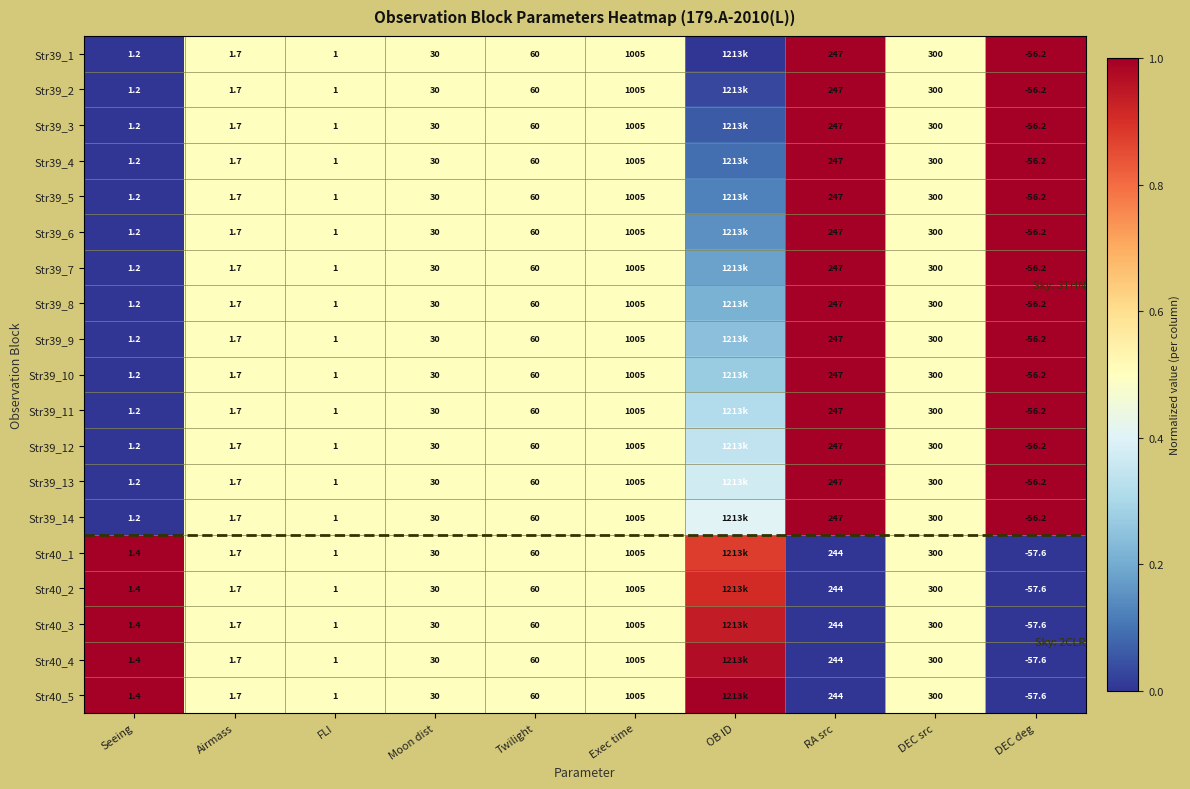

What is the total value across all series at Seeing?

23.8